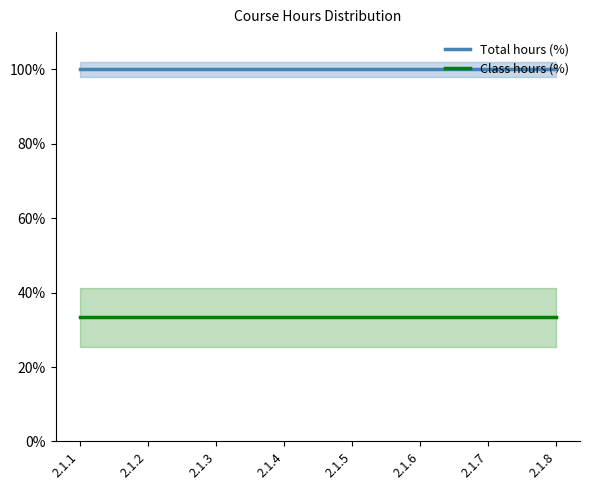

Which series has the largest total across all categories?

Total hours (%)